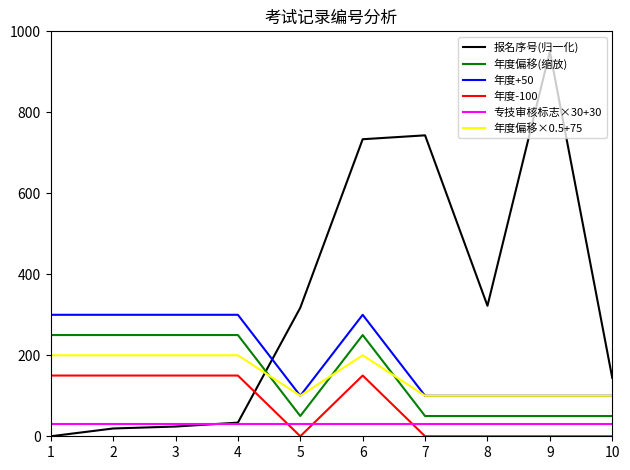

What is the average value of the 年度偏移(缩放) series?

150.0